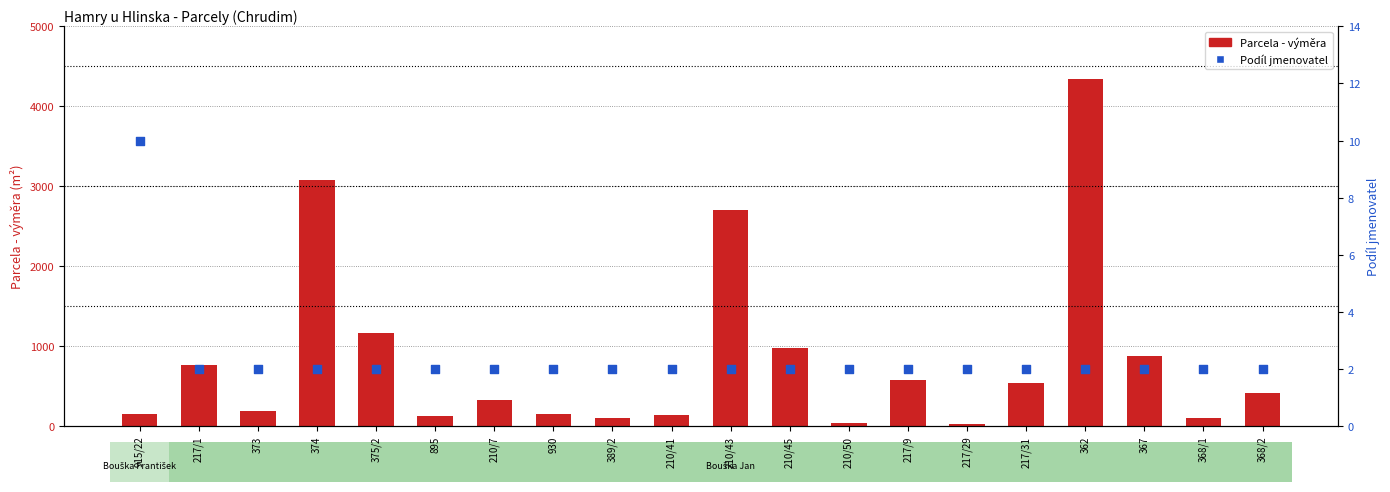

Which series contains the lowest Y value?

Podíl jmenovatel